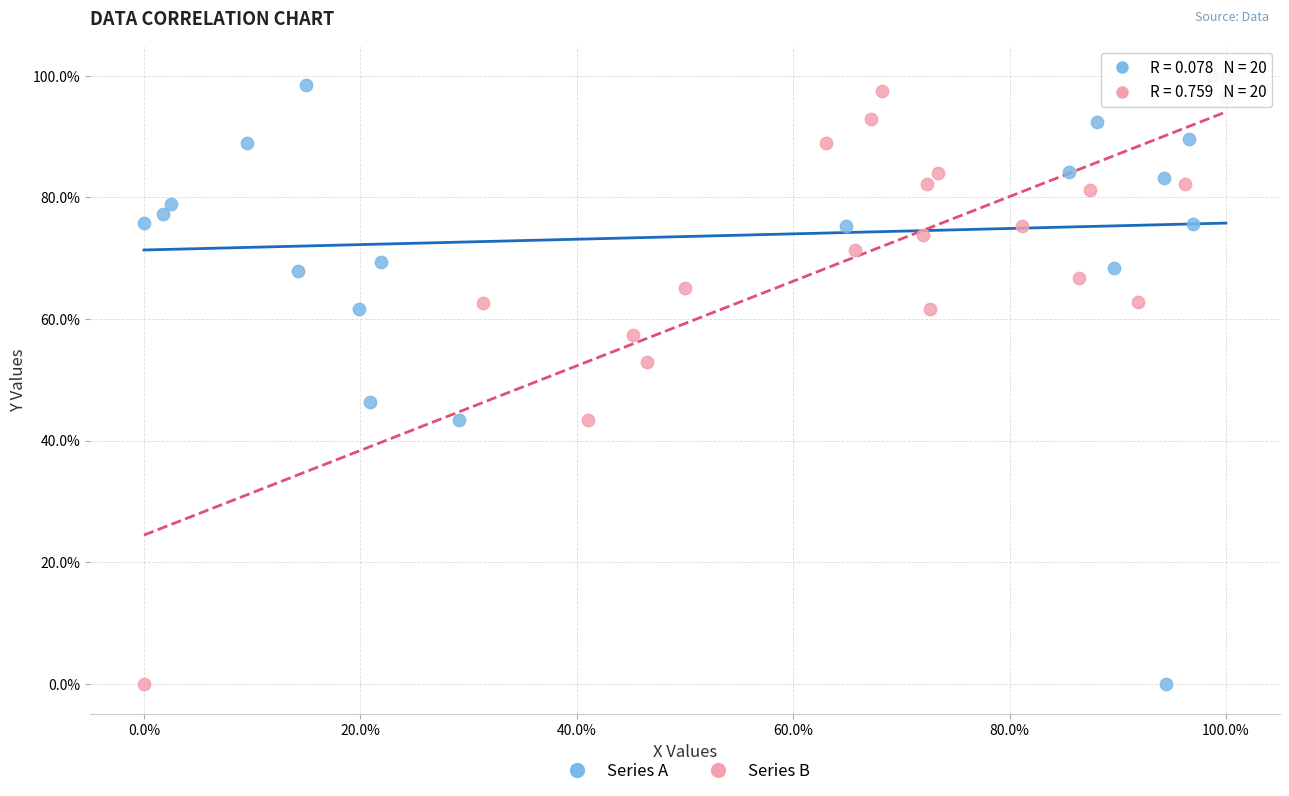

What are all the series names shown in the legend?

Series A, Series B